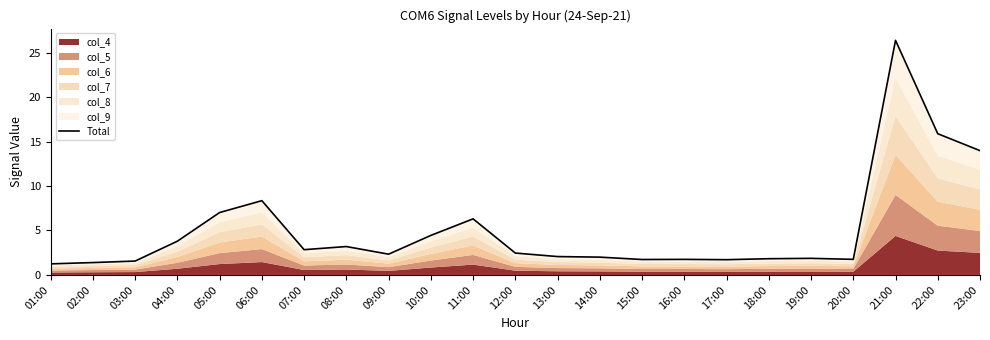

What is the difference between the values at 15:00 and 08:00?

1.5